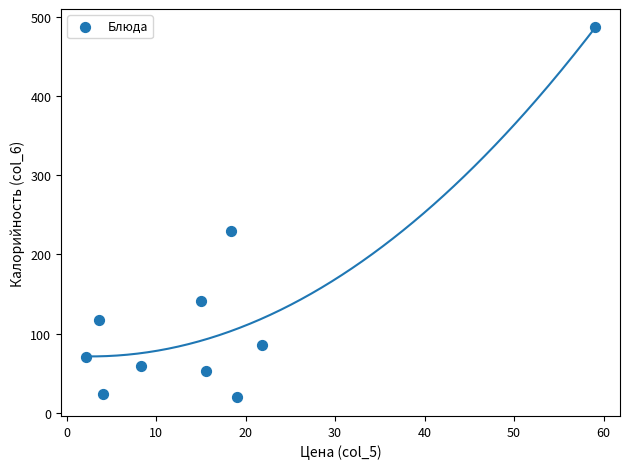

What Y value in the scatter plot is closest to 252?

229.7